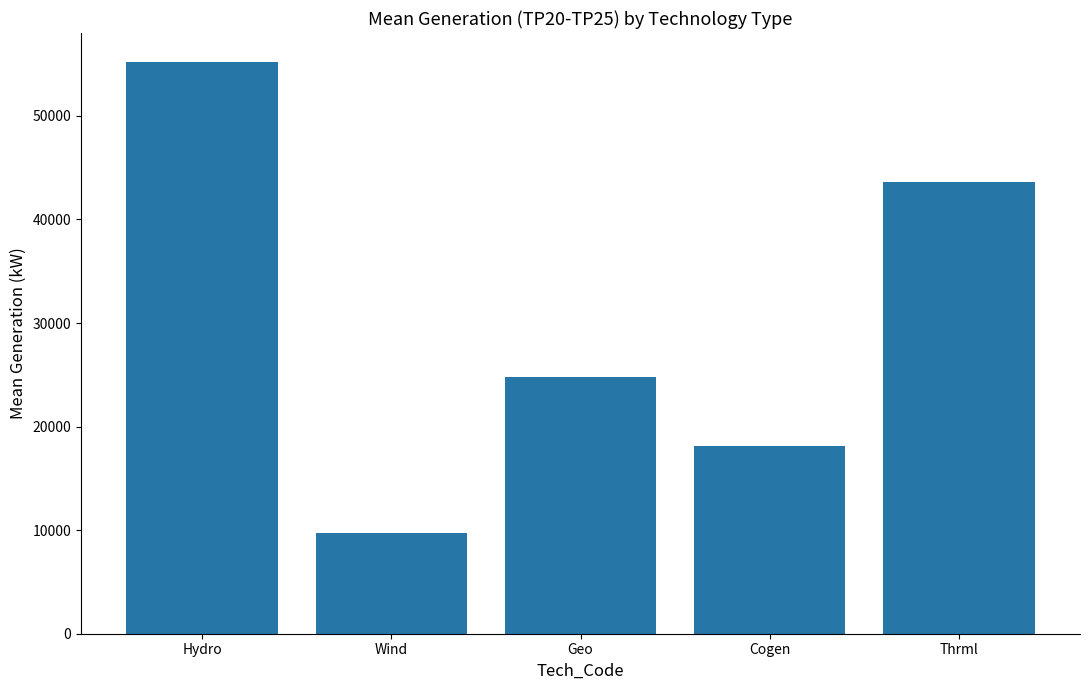

What is the minimum value shown in the chart?

9755.7